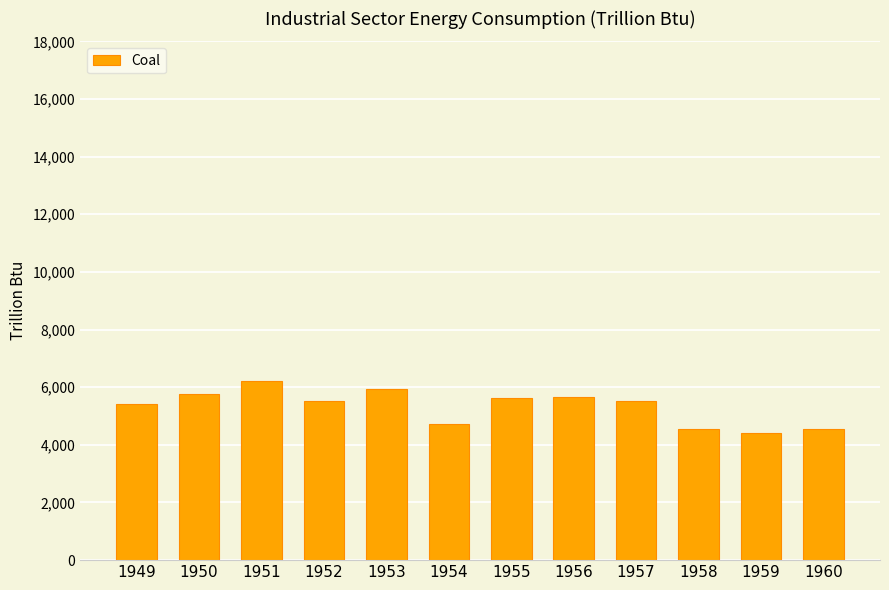

The chart shows a value of 1929.0 at 1957. True or false?

False